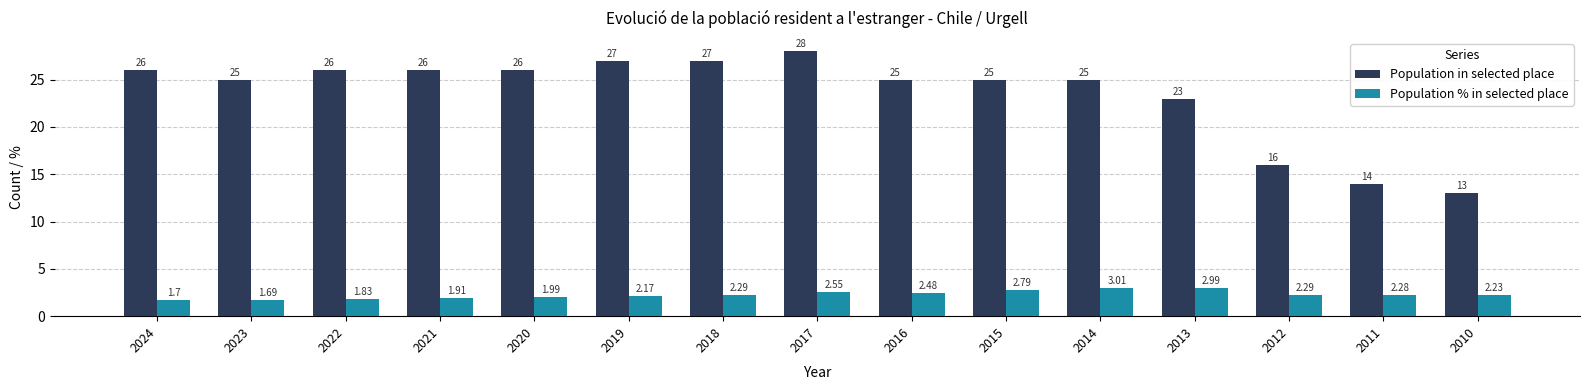

Which series has the largest total across all categories?

Population in selected place